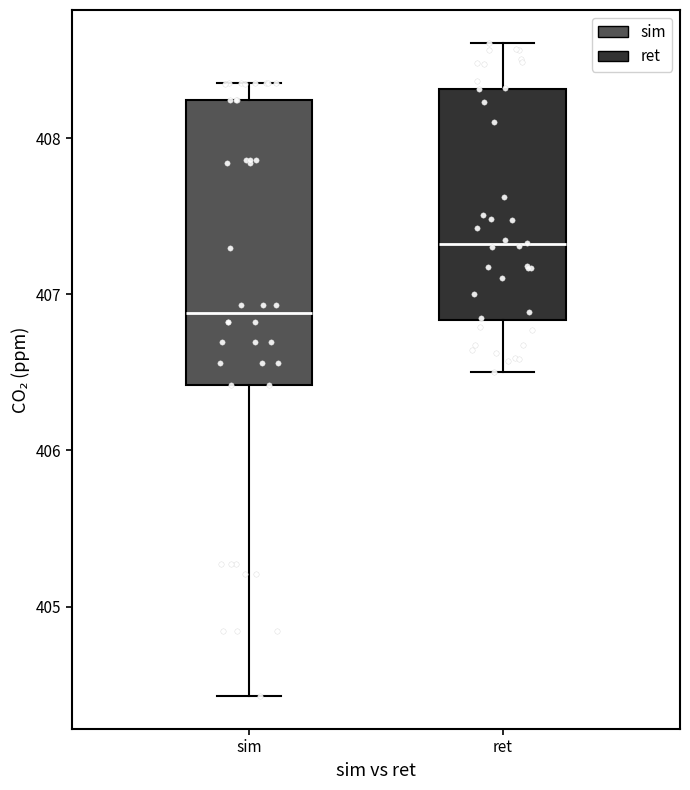

Comparing the boxes themselves (not the whiskers), which one is the tallest?

sim